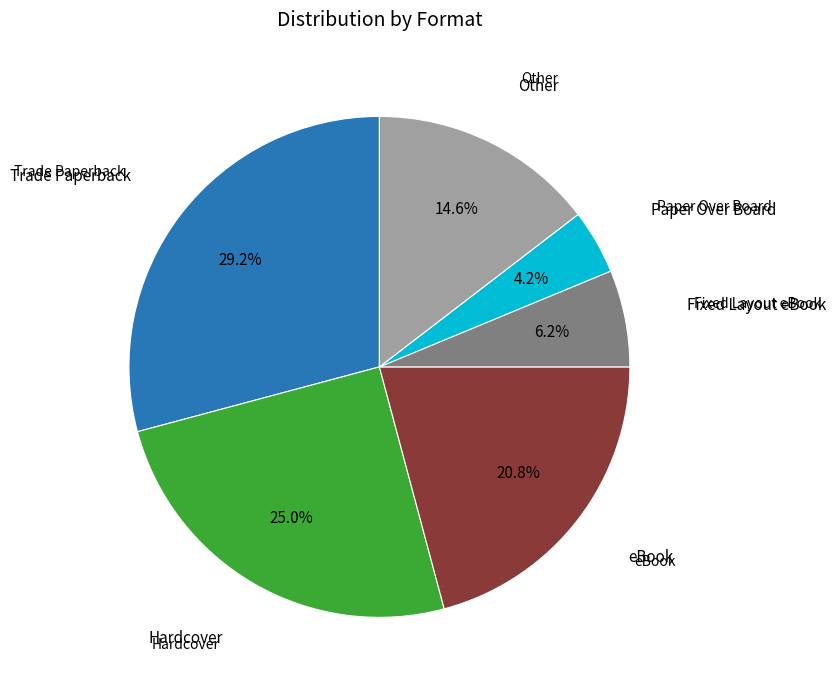

Between Fixed Layout eBook and Trade Paperback, which is larger?

Trade Paperback